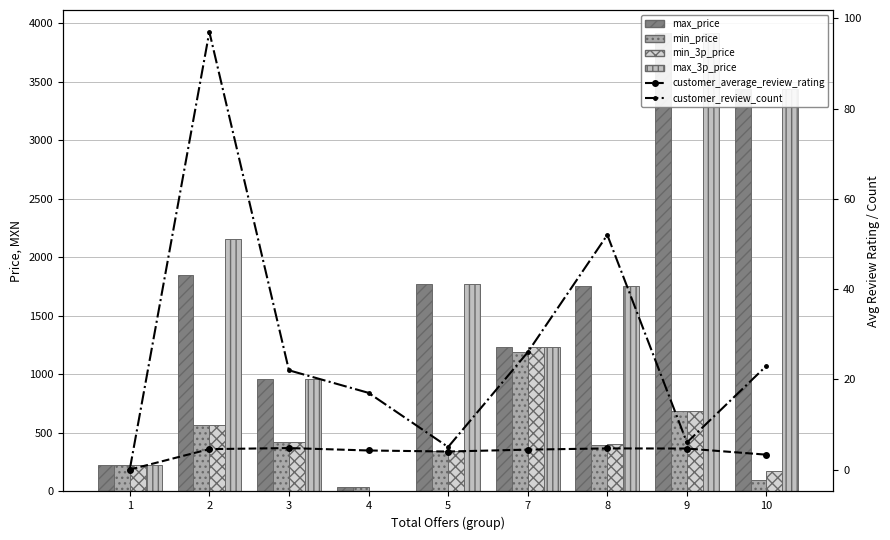

Which series changed the most between 3 and 7?

min_3p_price